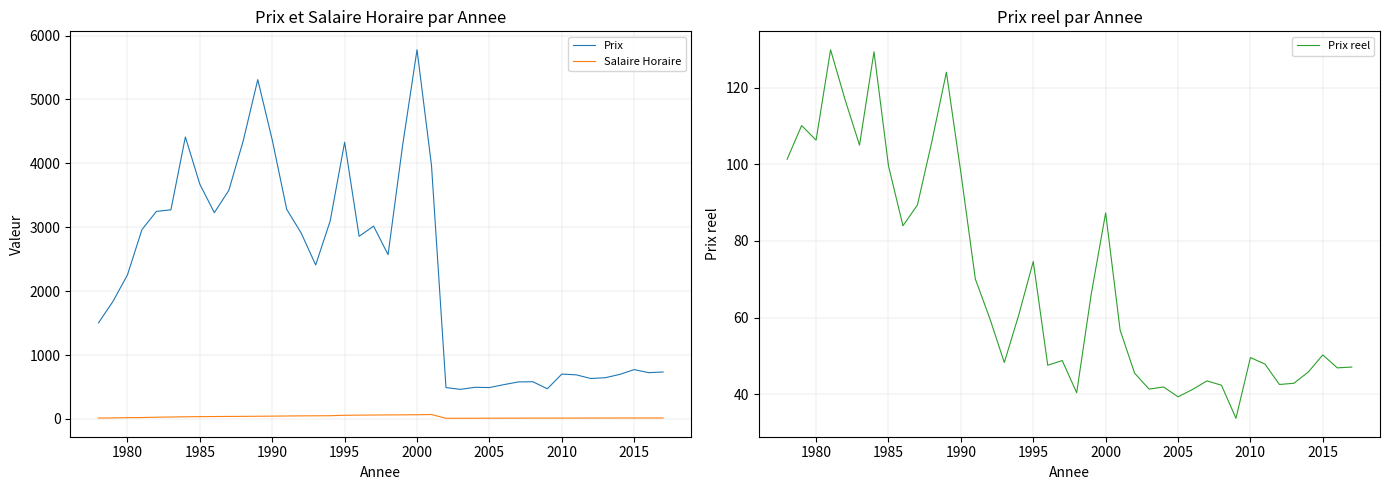

Is this an area chart (filled region under the line)?

No